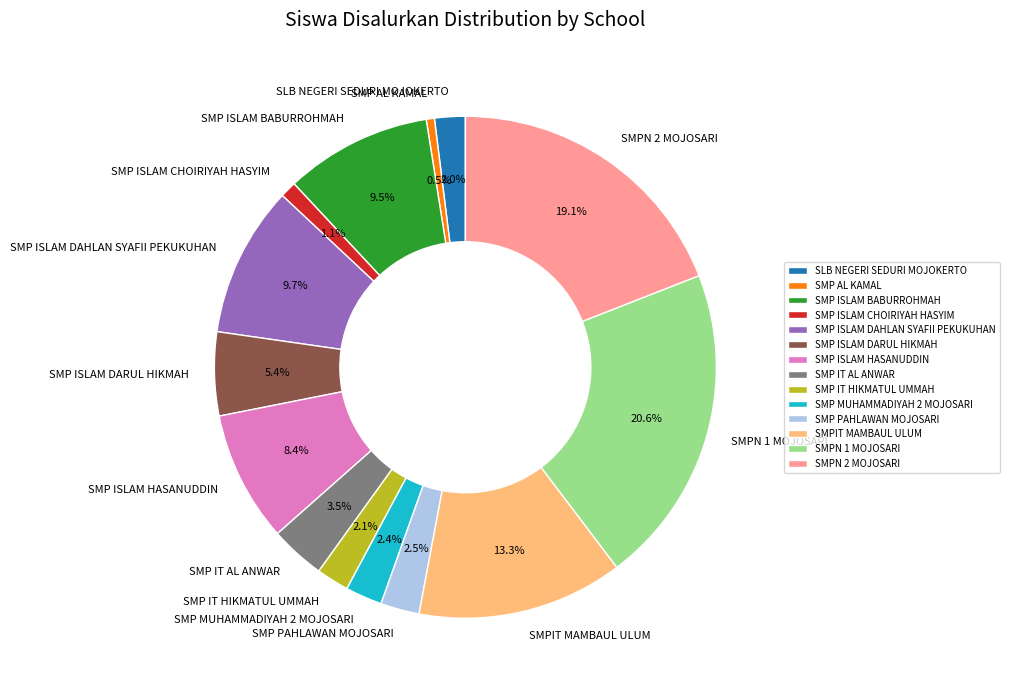

Is there a majority slice in this chart?

No